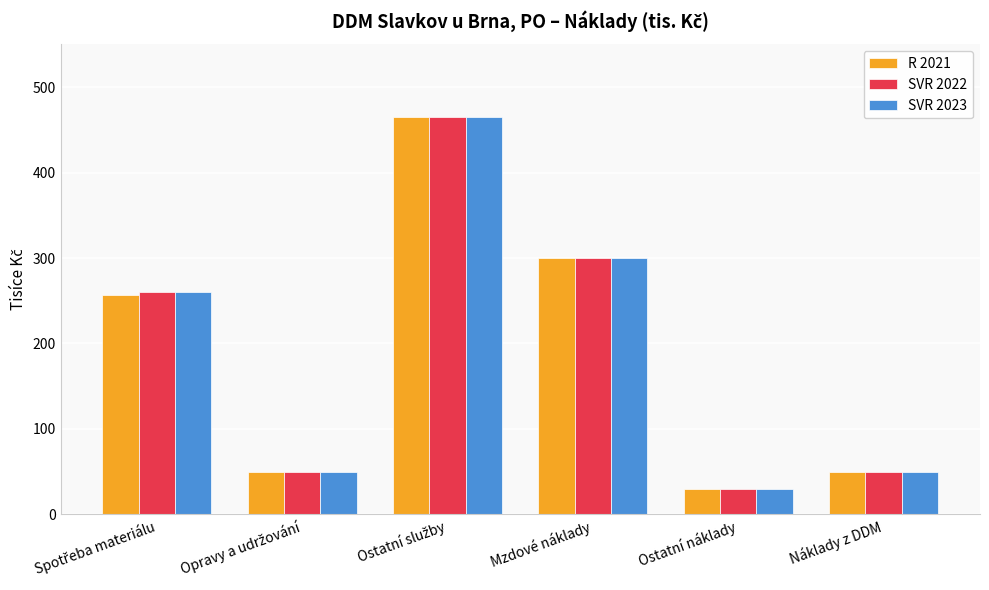

How many values in the R 2021 series are below 257?

3